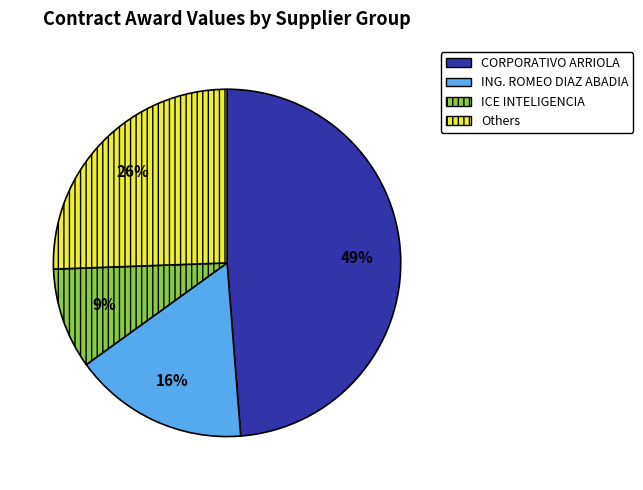

What is the ratio of the value at ING. ROMEO DIAZ ABADIA to the value at Others?

0.6